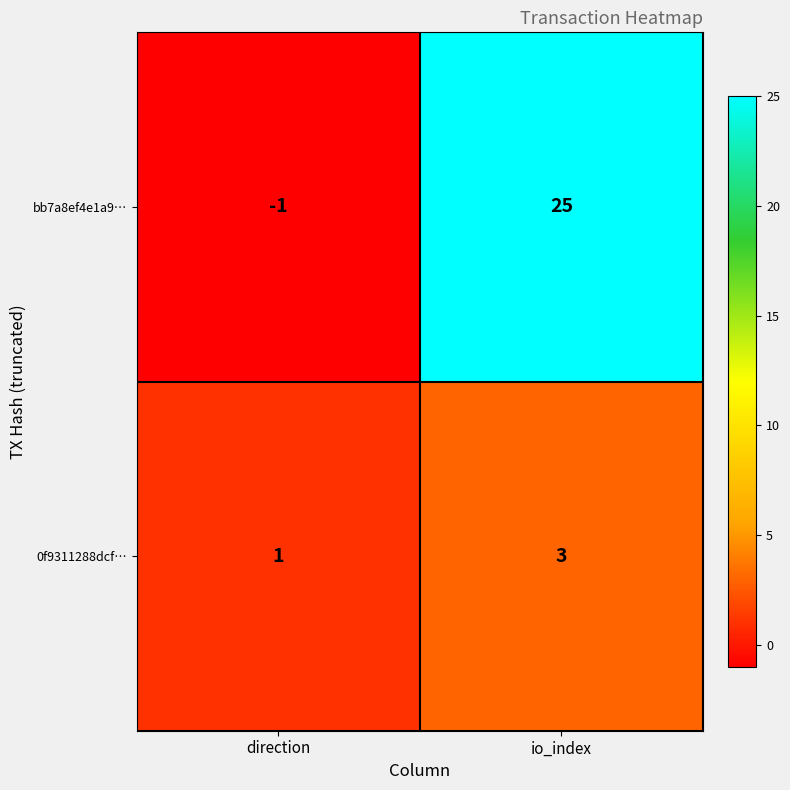

The 0f9311288dcf… series shows 0 at direction. True or false?

False